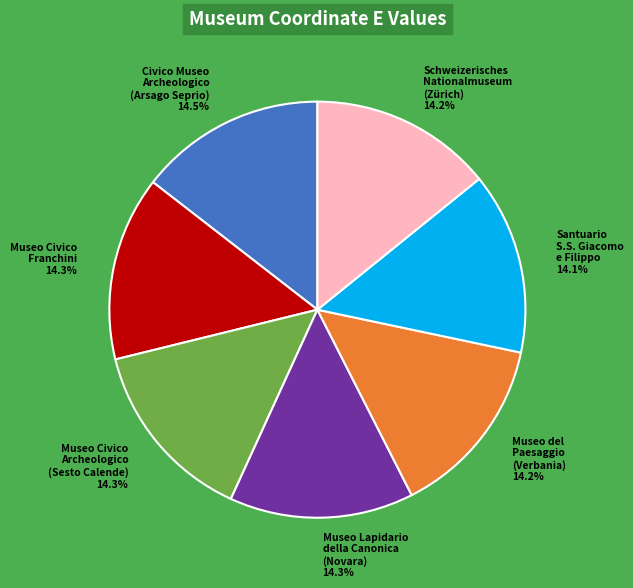

Is there any slice that represents more than half of the pie?

No